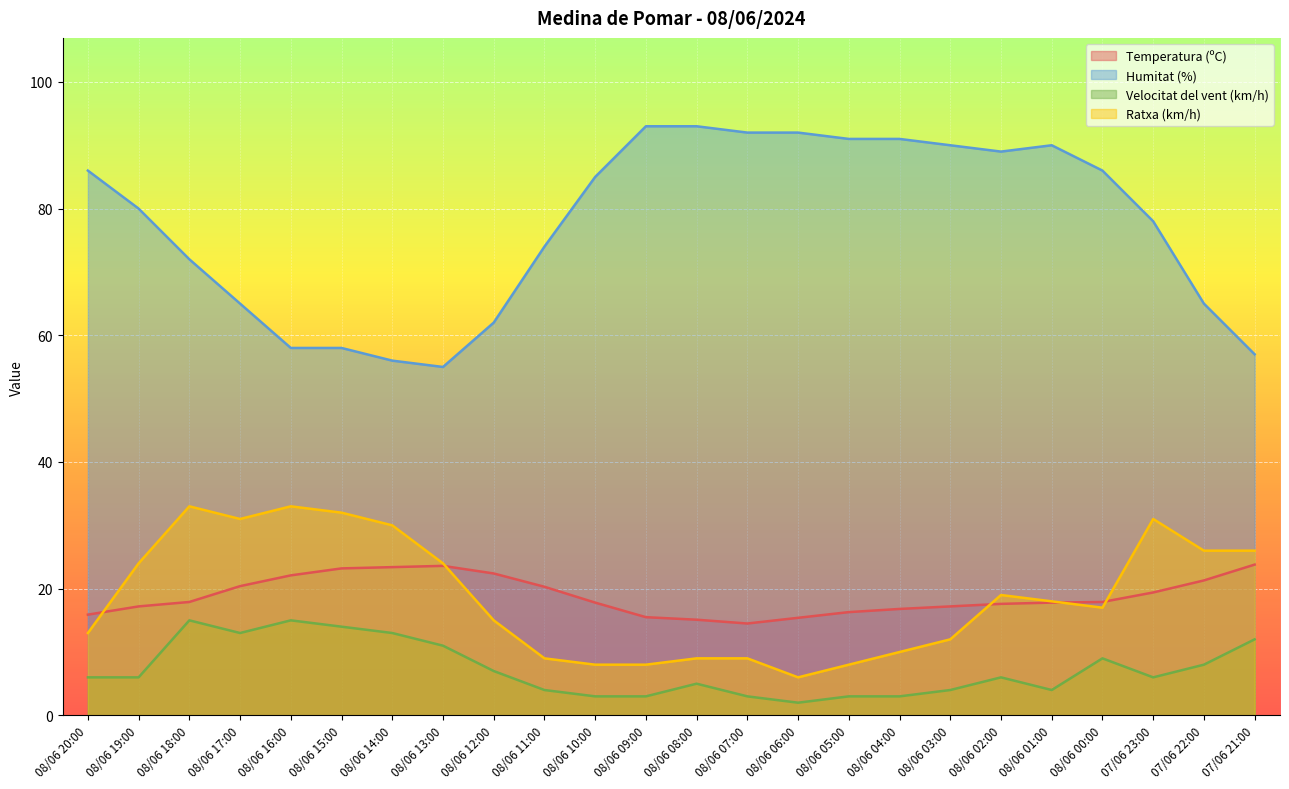

True or false: Humitat (%) and Velocitat del vent (km/h) cross at least once.

False